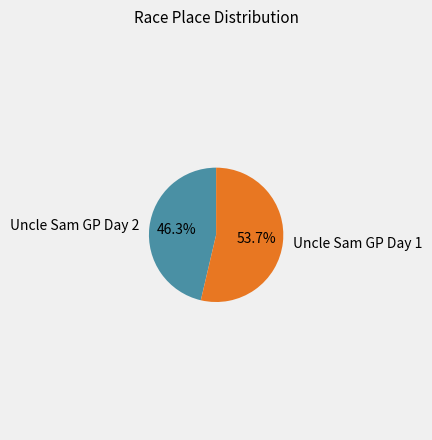

What is the ratio of the value at Uncle Sam GP Day 1 to the value at Uncle Sam GP Day 2?

1.2